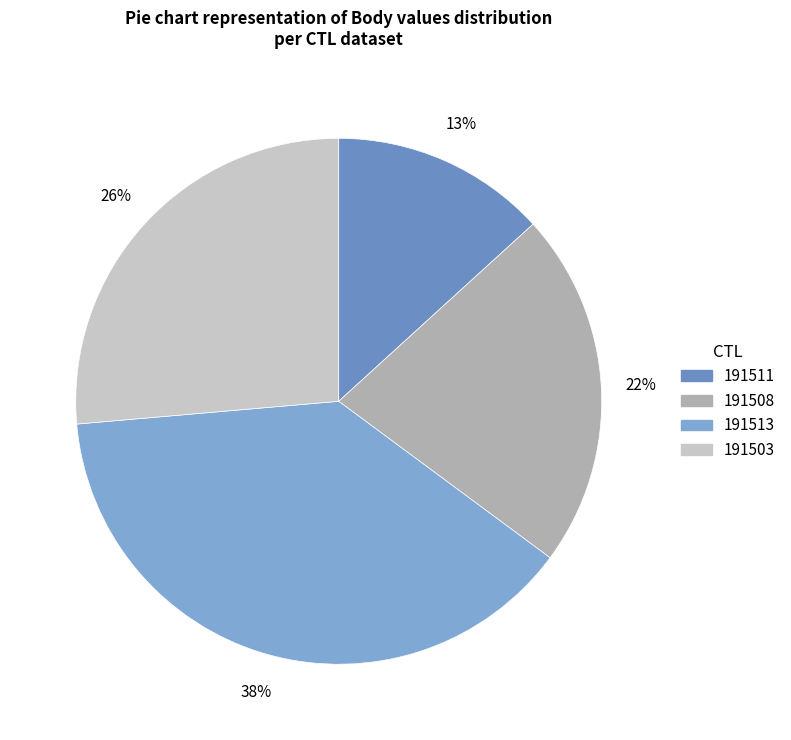

To the nearest percent, what is the difference between the 191508 and 191503 slice percentages?

4%